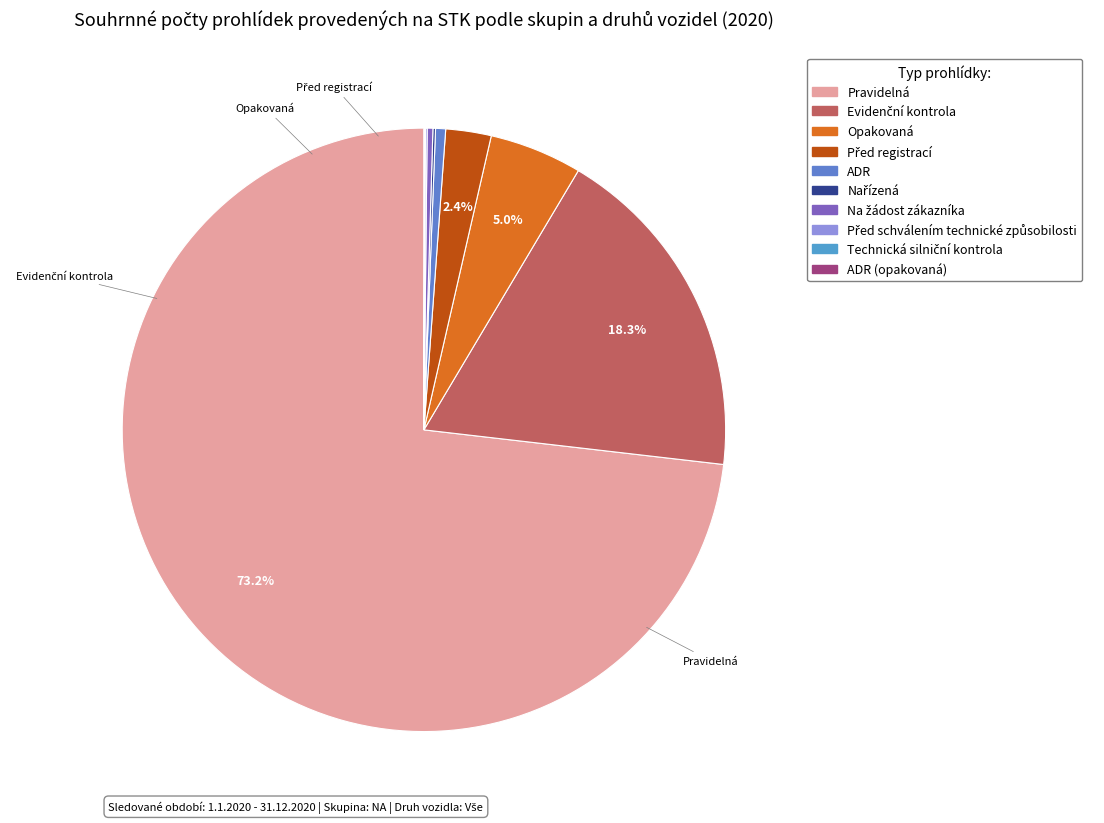

Does any single category account for the majority?

Yes